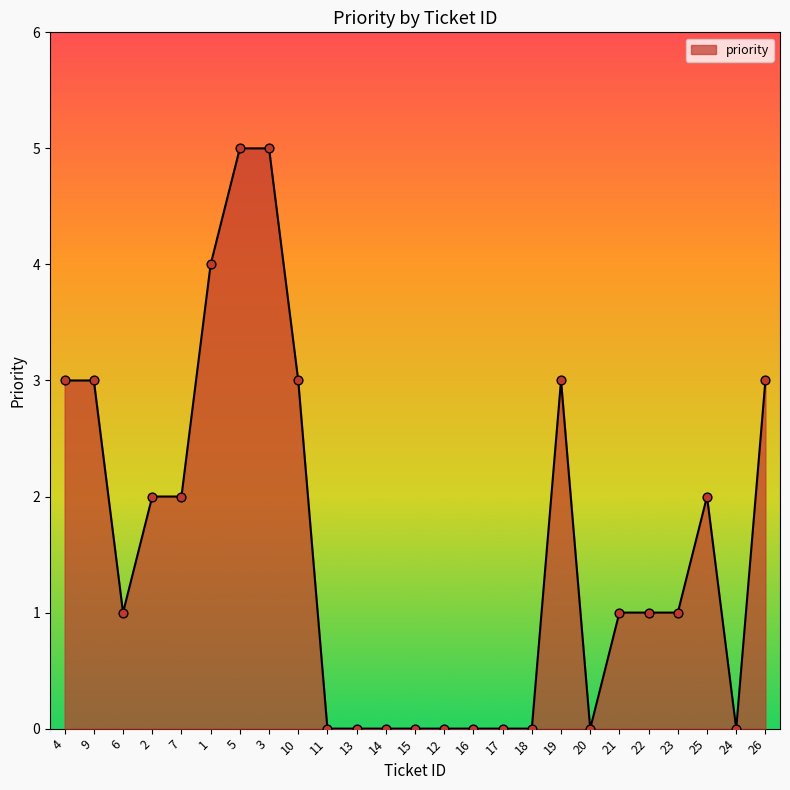

What is the ratio of the value at 22 to the value at 4?

0.3